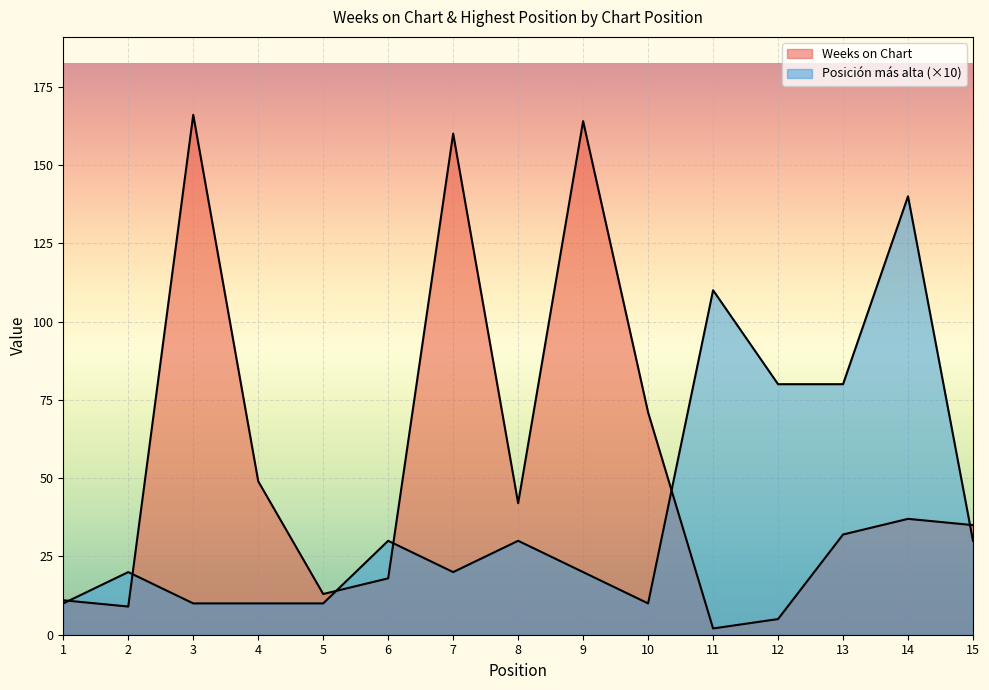

At 13, list the series in order from largest to smallest.

Posicion mas alta, Weeks on Chart